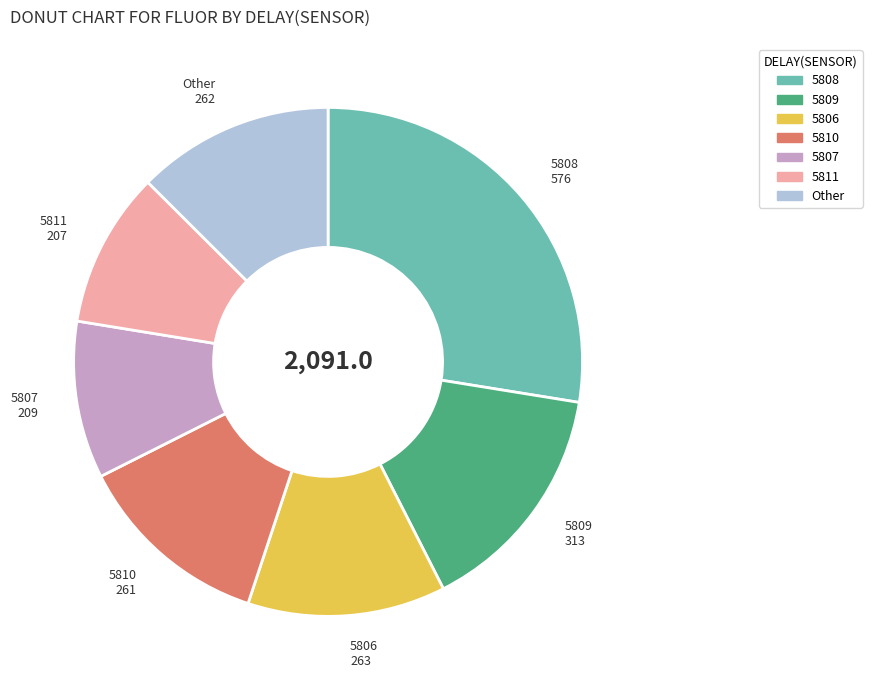

True or false: 5811 accounts for 1% of the total.

False